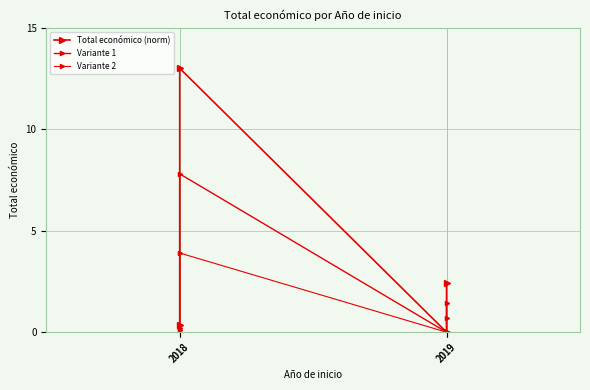

What is the maximum value for Variante 2?

3.9